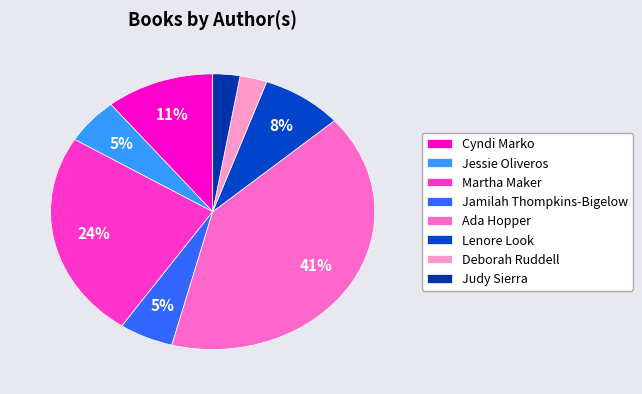

To the nearest percent, what is the difference between the largest and smallest slice percentages?

38%